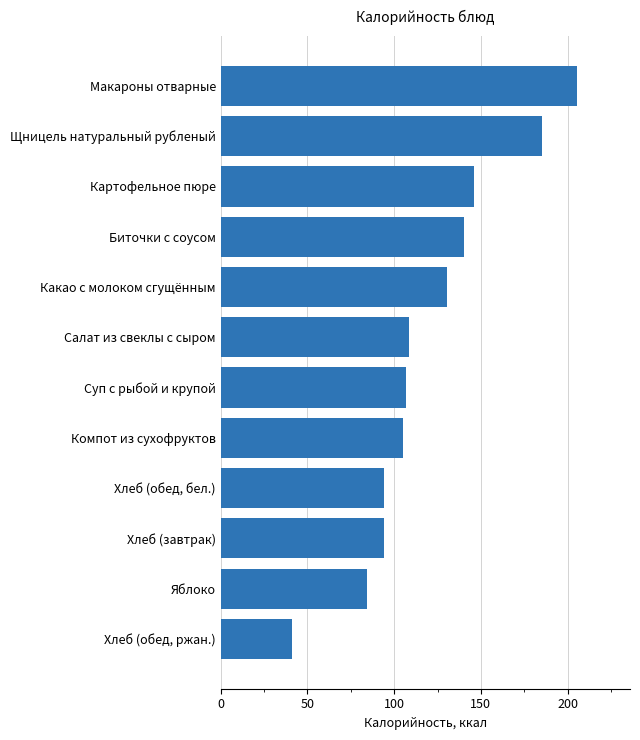

What is the sum of the values at Макароны отварные and Хлеб (завтрак)?

299.2